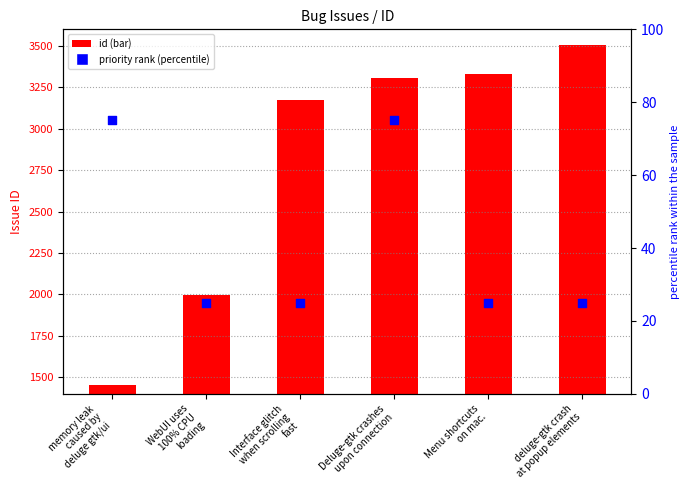

Which series has the widest spread of Y values?

id